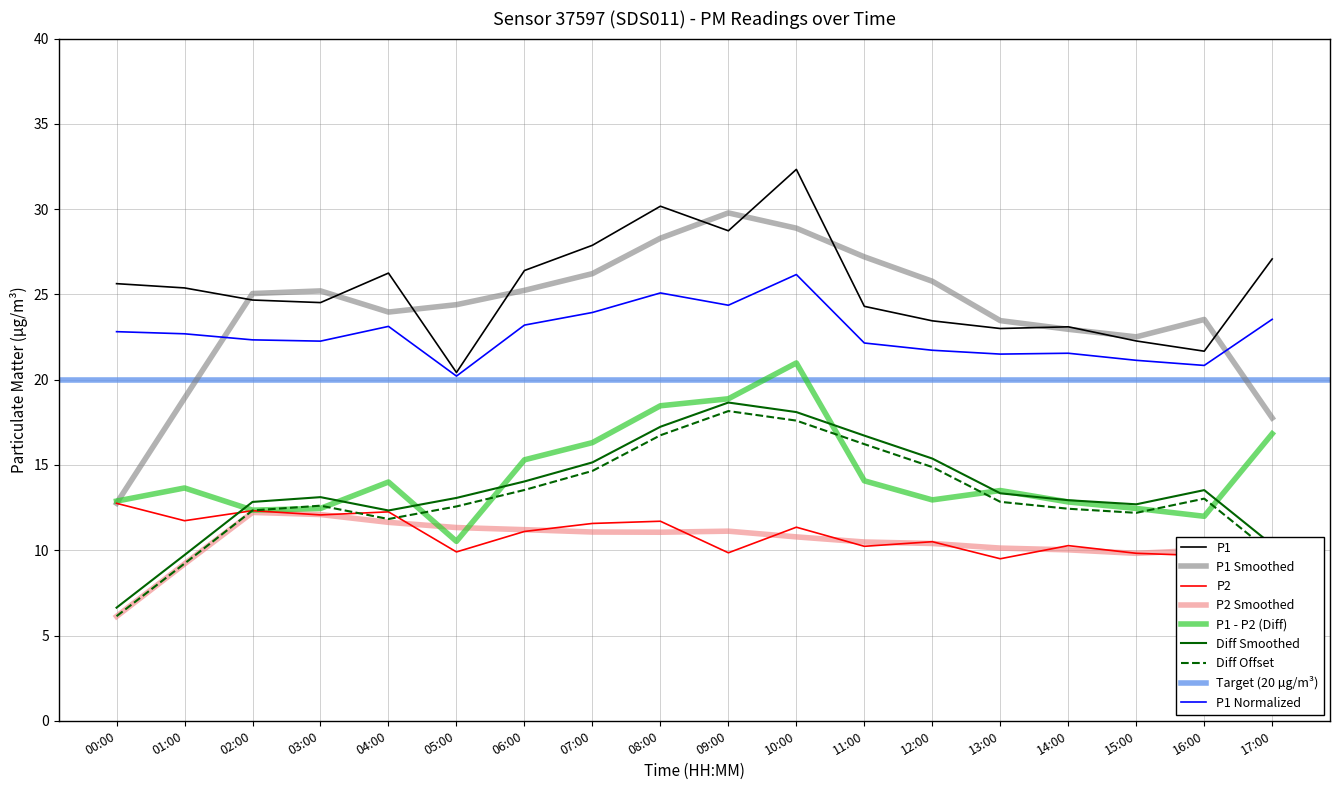

Where is the first local minimum for P1?

03:00